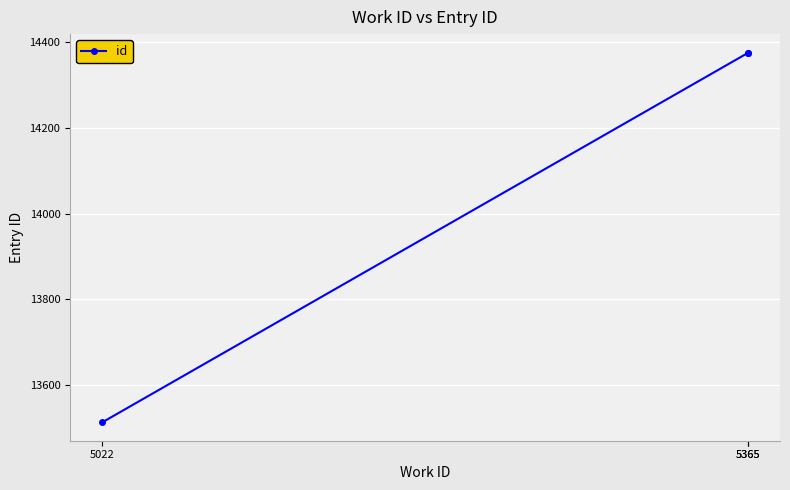

What is the ratio of the value at 5365 to the value at 5022?

1.1